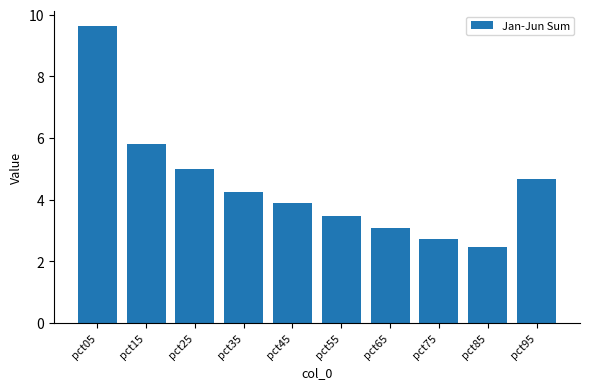

At which label does the data first exceed 4?

pct05